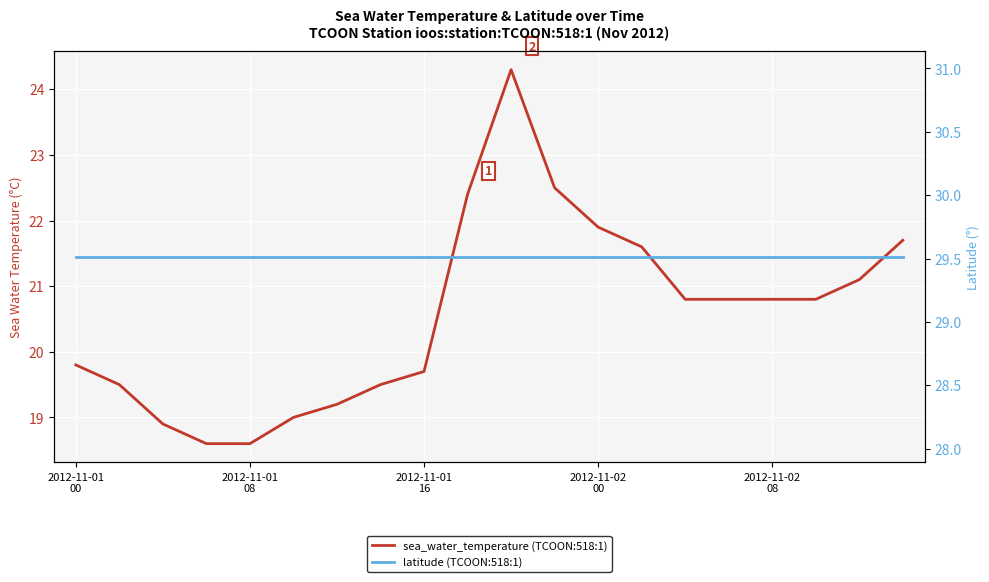

Where is latitude (TCOON:518:1) nearest to the value 29?

2012-11-01
00